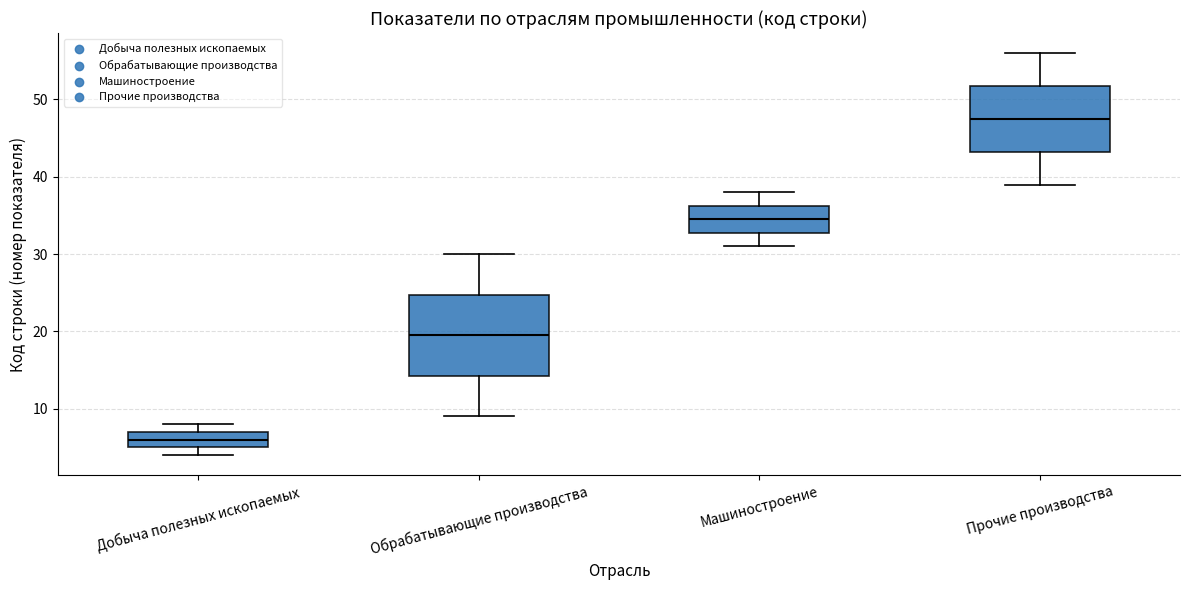

Where does the upper whisker of the box for Машиностроение end on the y-axis? The values are not printed on the chart, so give them approximately, as read against the axis.

38